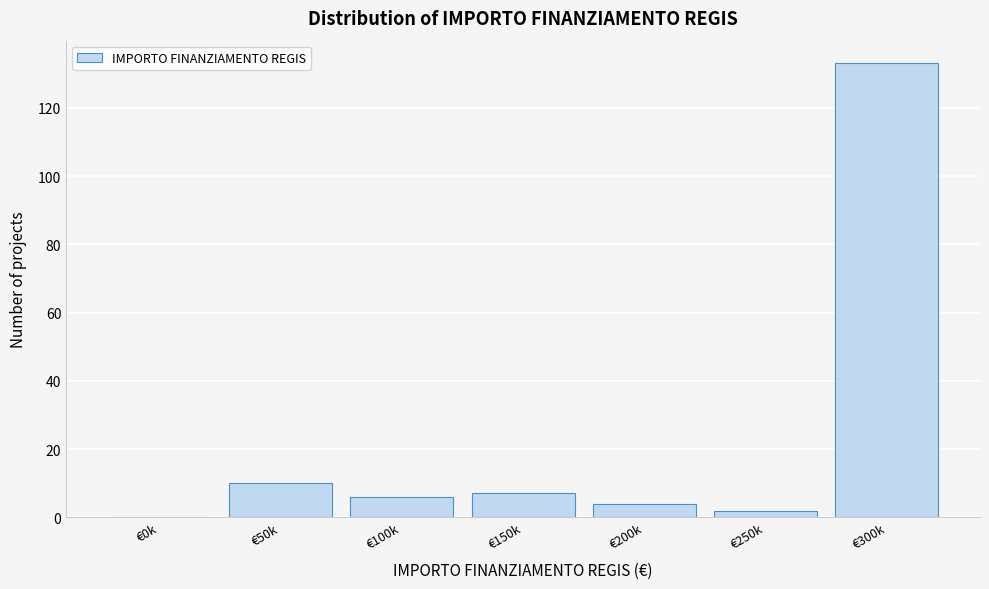

Reading right to left, transcribe all the data shown in this chart.

€300k=133	€250k=2	€200k=4	€150k=7	€100k=6	€50k=10	€0k=0